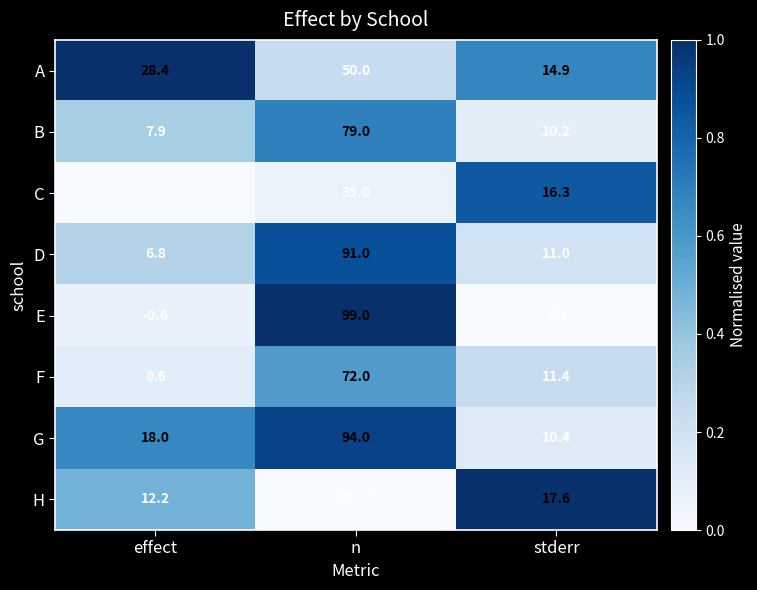

What is the sum of the E values at n and stderr?

108.4